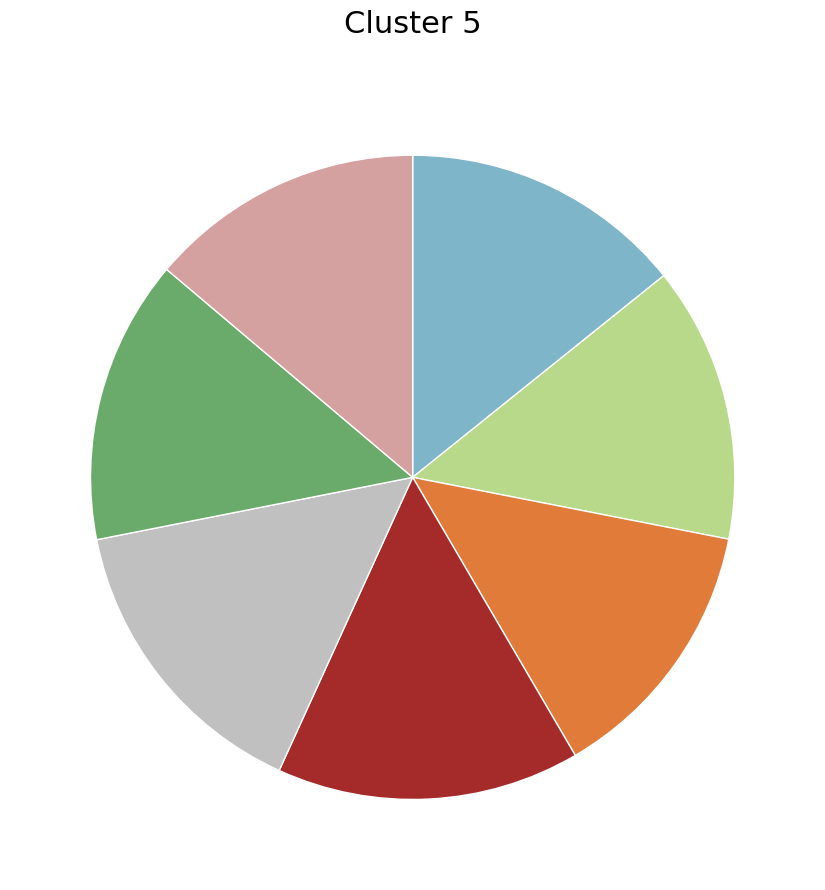

Is there a majority slice in this chart?

No